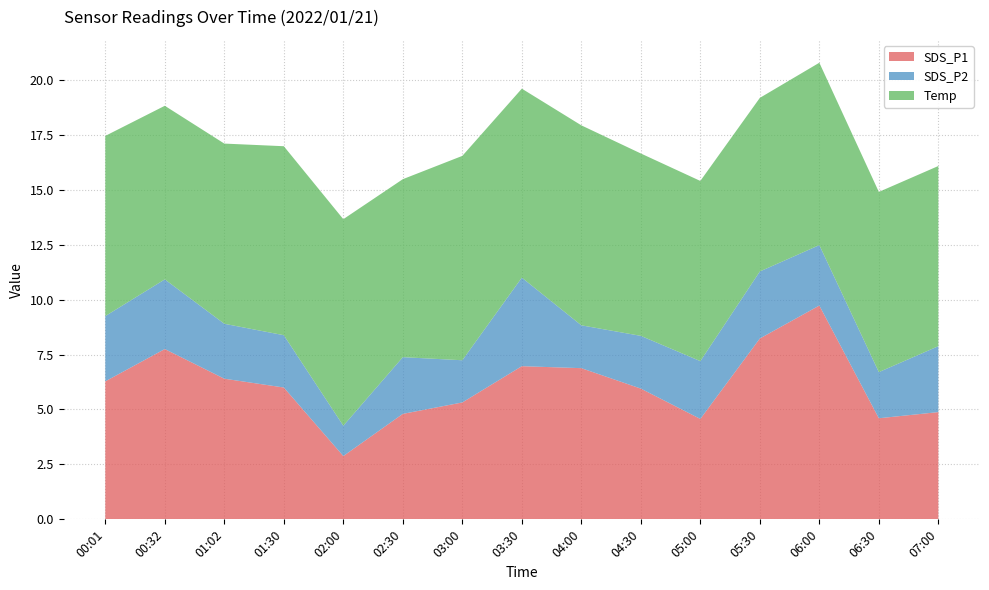

The SDS_P1 series shows 1.8 at 02:00. True or false?

False